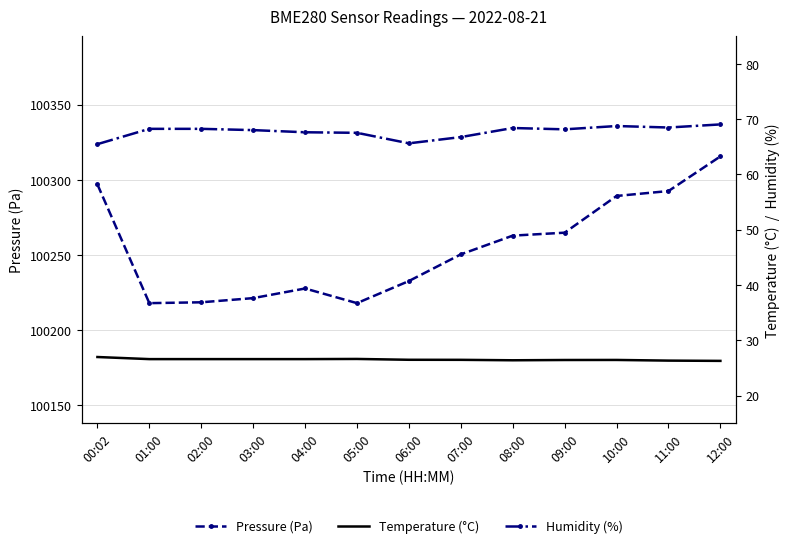

At which category is the sum across all series the highest?

12:00